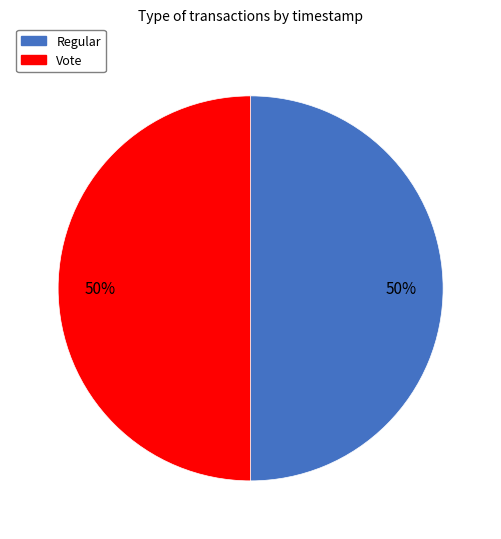

Count the number of slices in the pie.

2